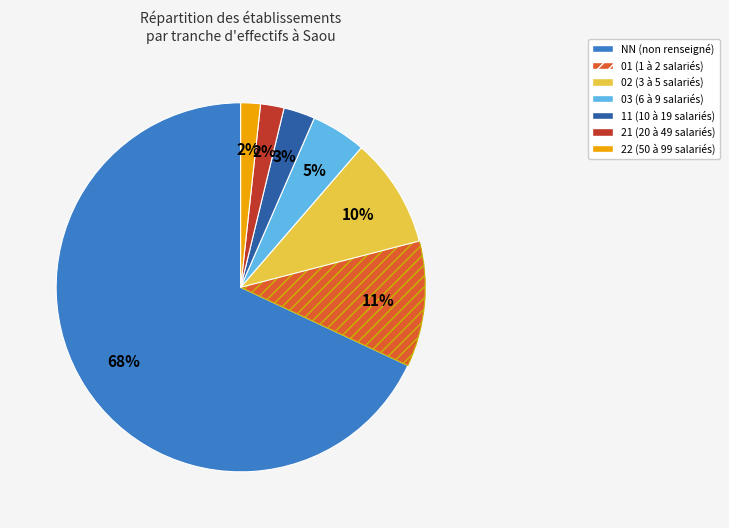

Which slice represents more than half of the pie?

NN